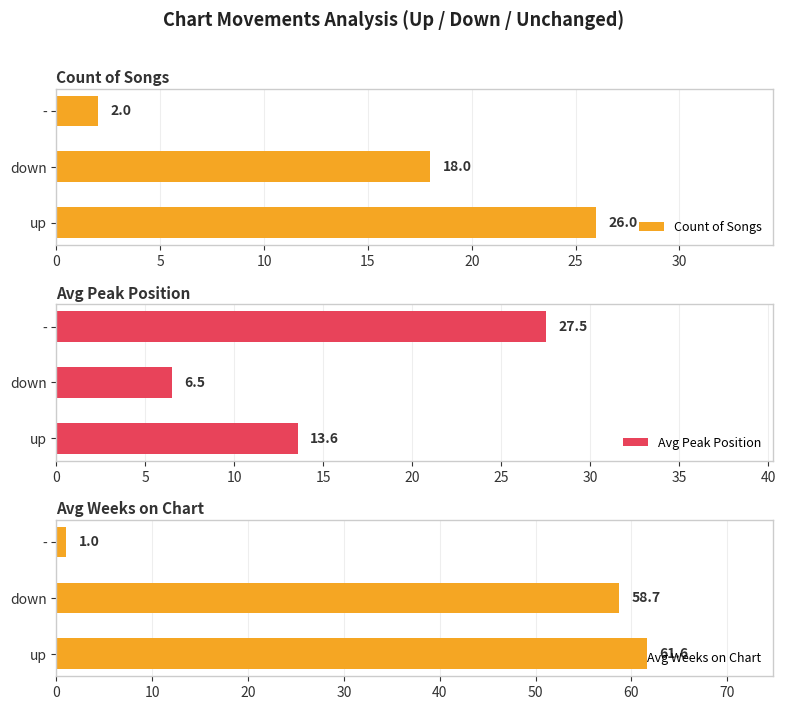

What is the sum of the Avg Weeks on Chart values at up and down?

120.3